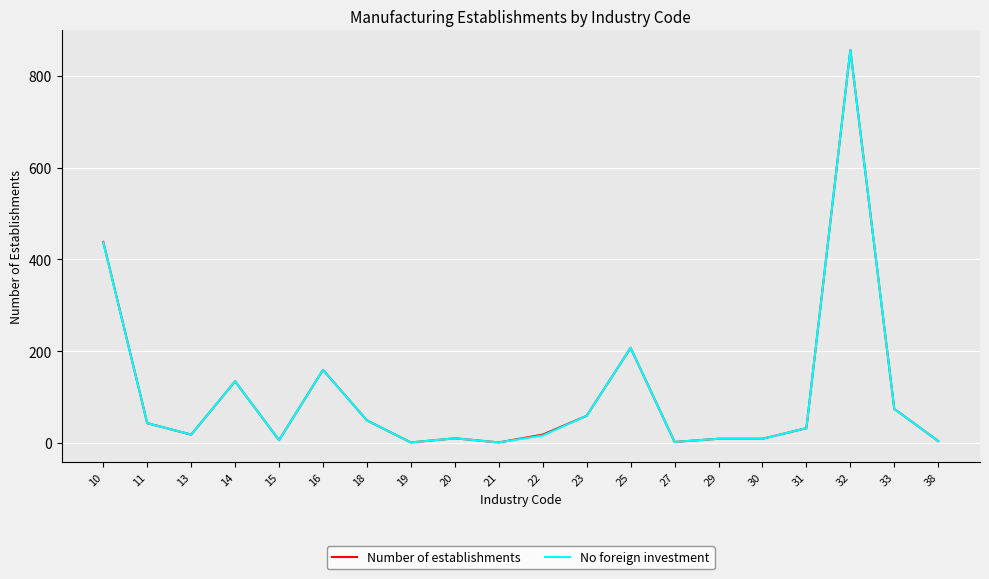

What is the sum of all Number of establishments values?

2129